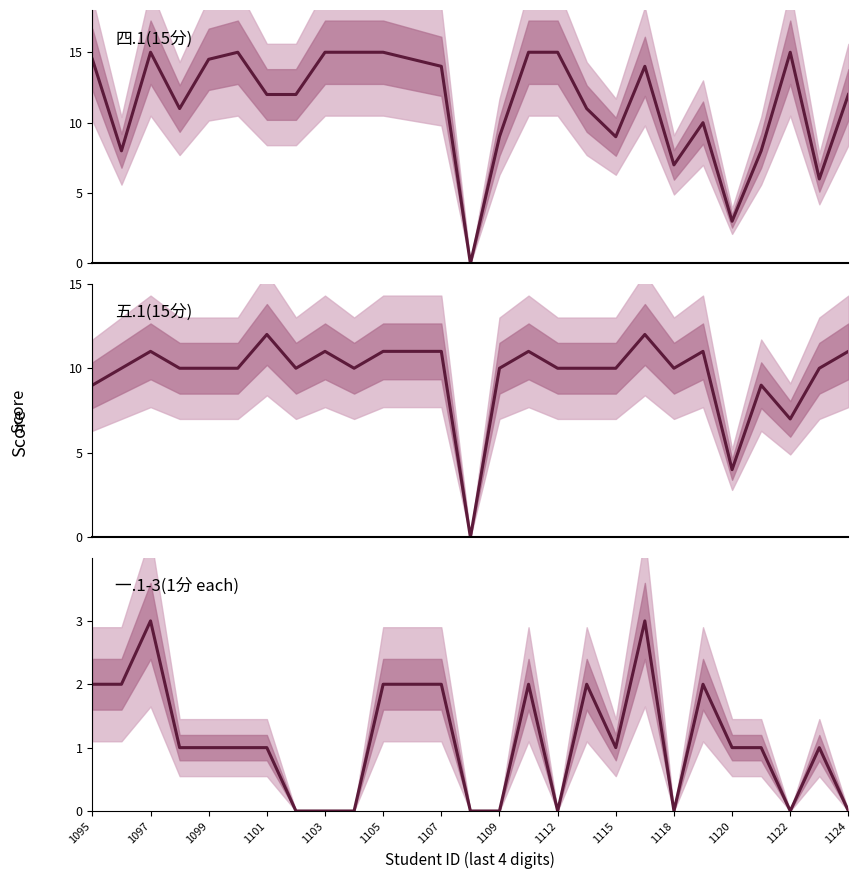

Reading left to right, transcribe all the data shown in this chart.

四.1(15分): 14.5	8.0	15.0	11.0	14.5	15.0	12.0	12.0	15.0	15.0	15.0	14.5	14.0	0.0	9.0	15.0	15.0	11.0	9.0	14.0	7.0	10.0	3.0	8.0	15.0	6.0	12.0
五.1(15分): 9.0	10.0	11.0	10.0	10.0	10.0	12.0	10.0	11.0	10.0	11.0	11.0	11.0	0.0	10.0	11.0	10.0	10.0	10.0	12.0	10.0	11.0	4.0	9.0	7.0	10.0	11.0
一.1-3(1分 each): 2.0	2.0	3.0	1.0	1.0	1.0	1.0	0.0	0.0	0.0	2.0	2.0	2.0	0.0	0.0	2.0	0.0	2.0	1.0	3.0	0.0	2.0	1.0	1.0	0.0	1.0	0.0